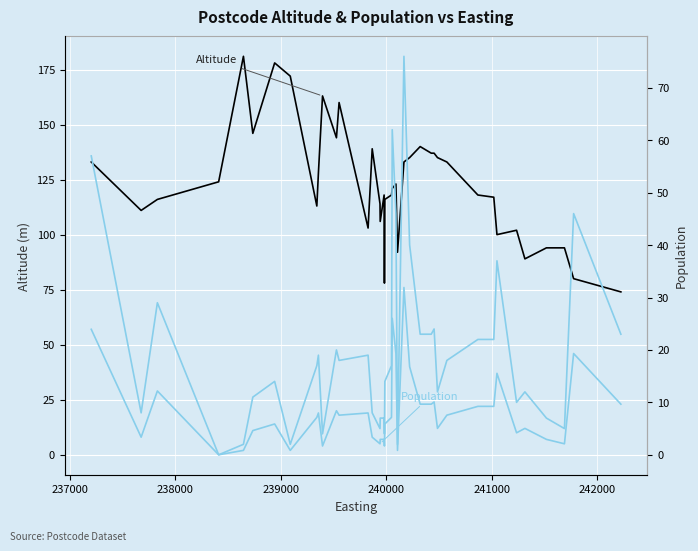

In Altitude, how many points are lower than both neighbors (excluding endpoints)?

10